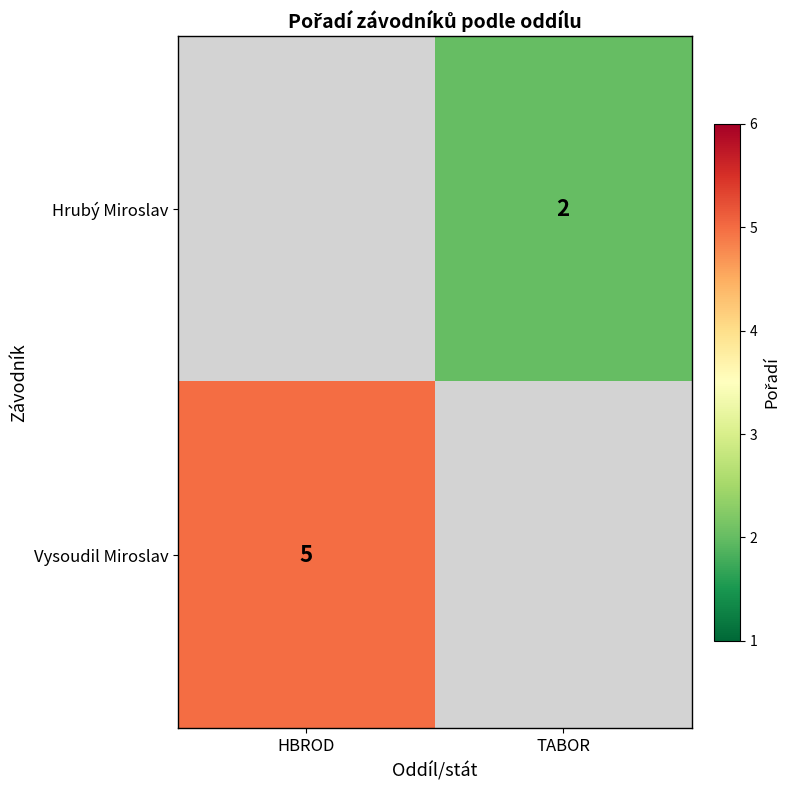

The value of Vysoudil Miroslav at HBROD is 5. True or false?

True